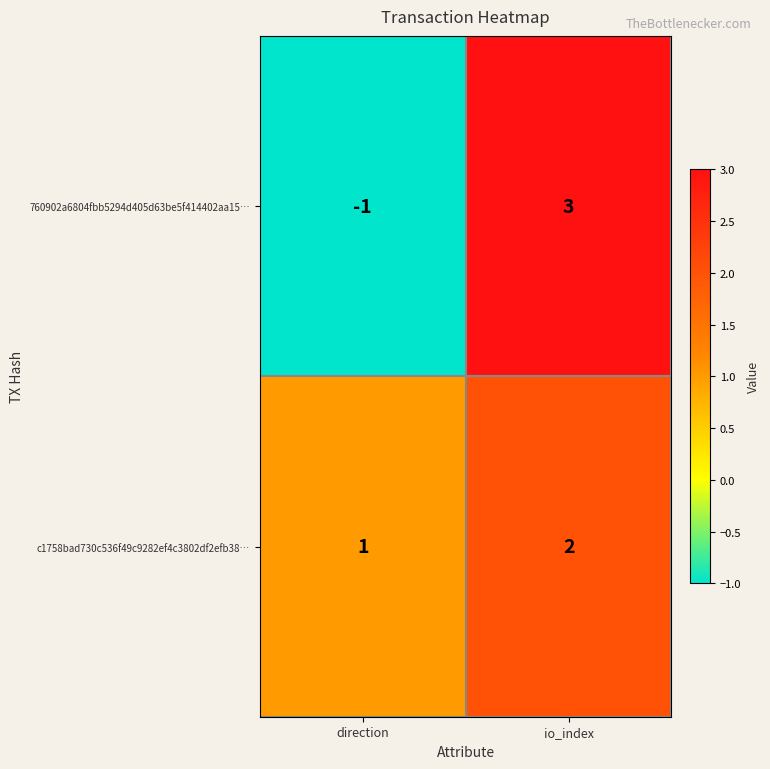

Reading right to left, list all the values displayed in this chart.

760902a6804fbb5294d405d63be5f414402aa15…: io_index=3	direction=-1
c1758bad730c536f49c9282ef4c3802df2efb38…: io_index=2	direction=1